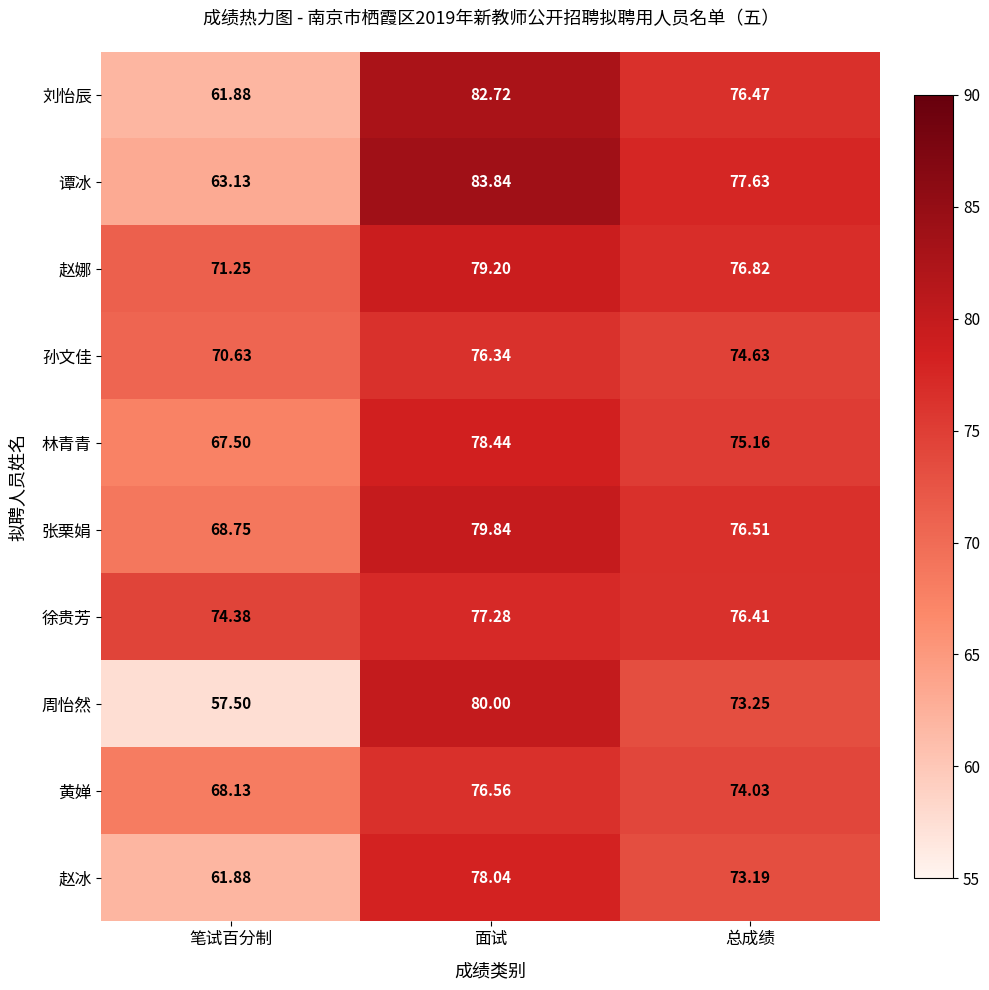

Between 面试 and 总成绩, which series saw the biggest shift?

周怡然